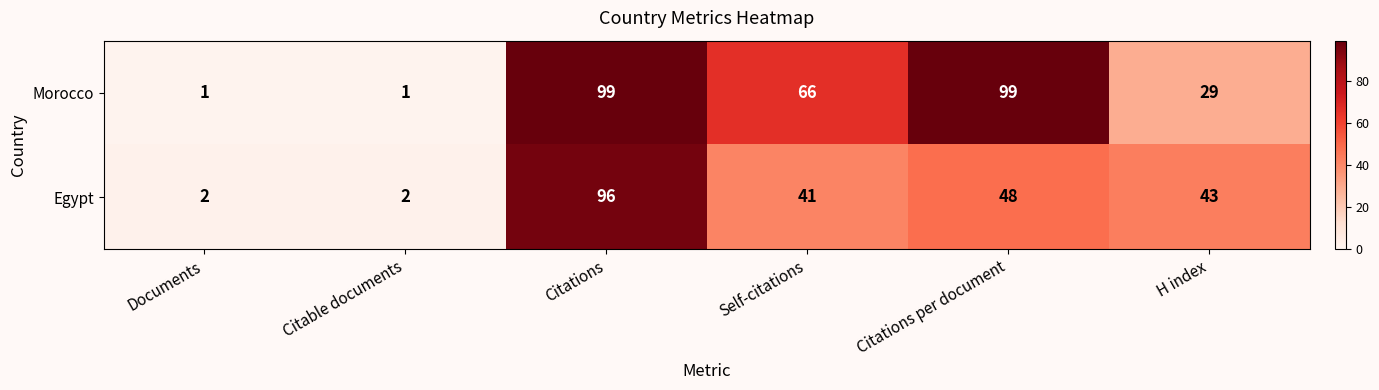

What is the maximum value for Egypt?

96